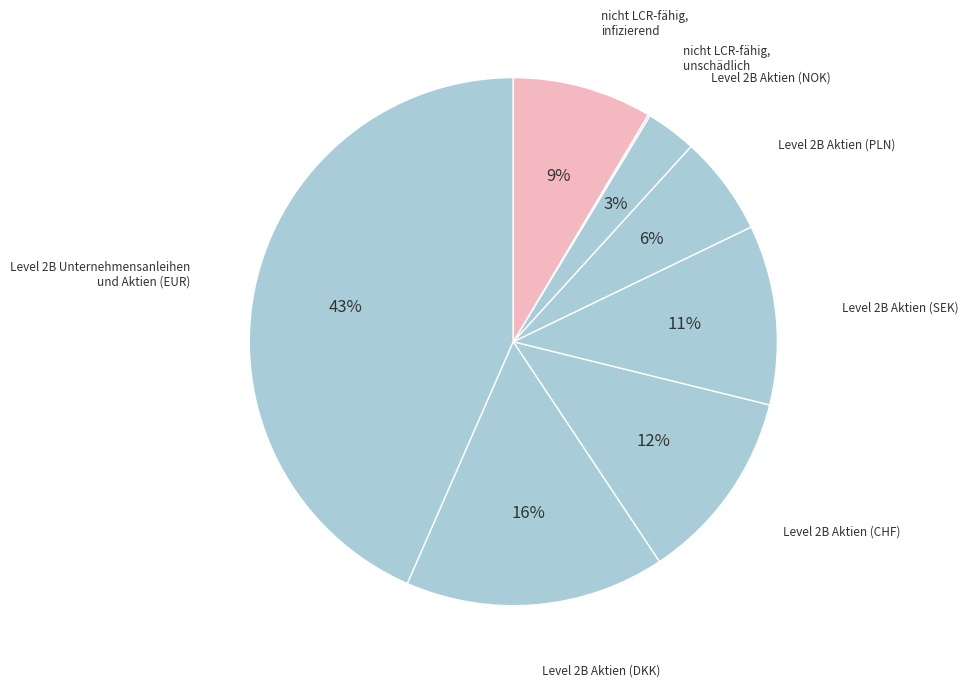

How many segments does this pie chart have?

8